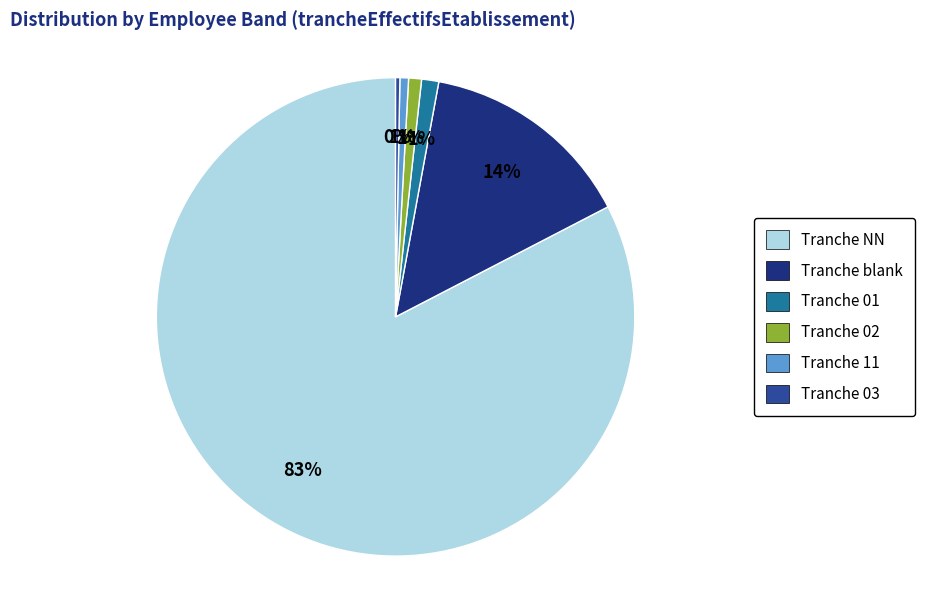

Which slice is the largest?

Tranche NN